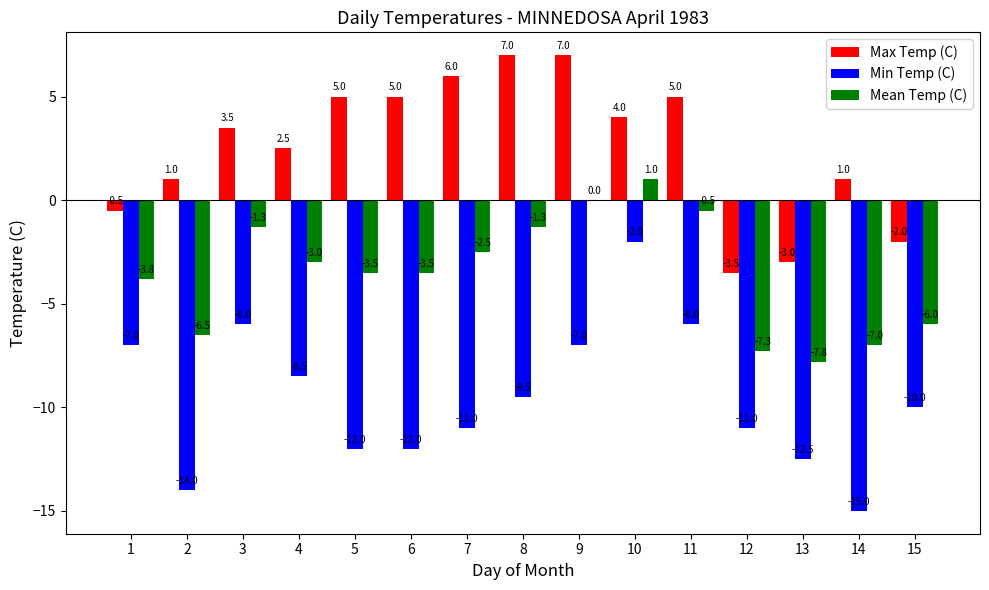

Reading left to right, extract all data points from this chart.

Max Temp (C): -0.5	1.0	3.5	2.5	5.0	5.0	6.0	7.0	7.0	4.0	5.0	-3.5	-3.0	1.0	-2.0
Min Temp (C): -7.0	-14.0	-6.0	-8.5	-12.0	-12.0	-11.0	-9.5	-7.0	-2.0	-6.0	-11.0	-12.5	-15.0	-10.0
Mean Temp (C): -3.8	-6.5	-1.3	-3.0	-3.5	-3.5	-2.5	-1.3	0.0	1.0	-0.5	-7.3	-7.8	-7.0	-6.0